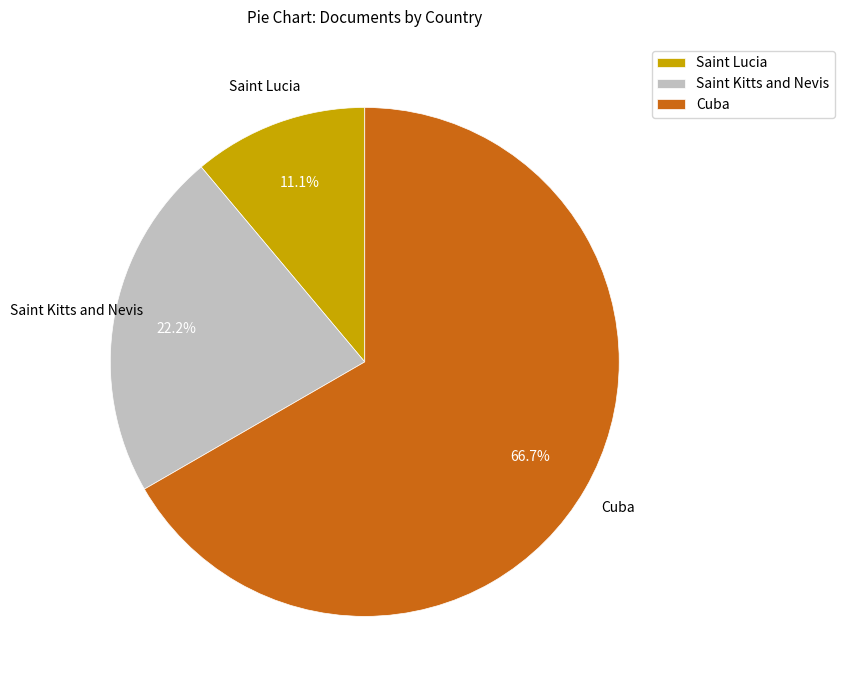

What percentage do Cuba and Saint Lucia together represent?

77.8%